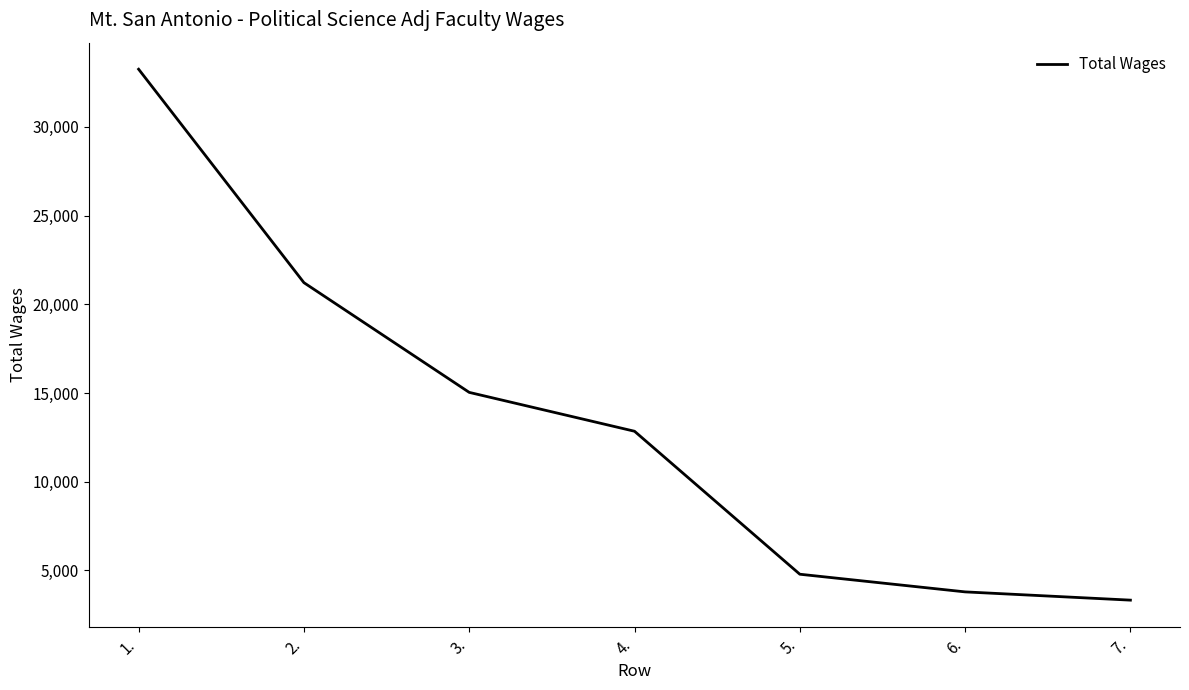

List the labels in order of value, largest first.

1., 2., 3., 4., 5., 6., 7.